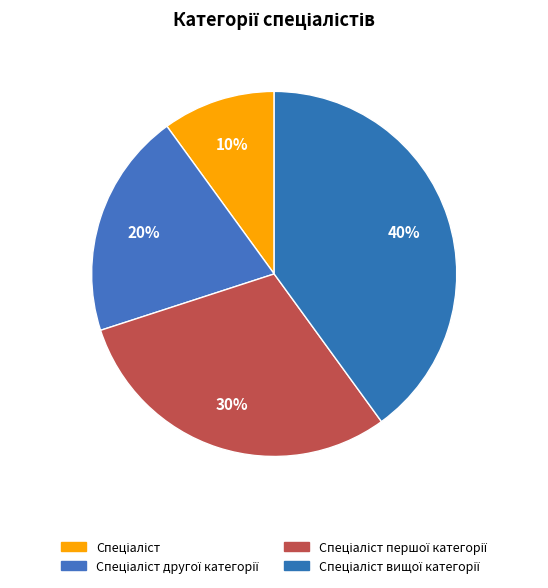

Approximately how many times larger is the value at Спеціаліст другої категорії compared to Спеціаліст вищої категорії?

0.5